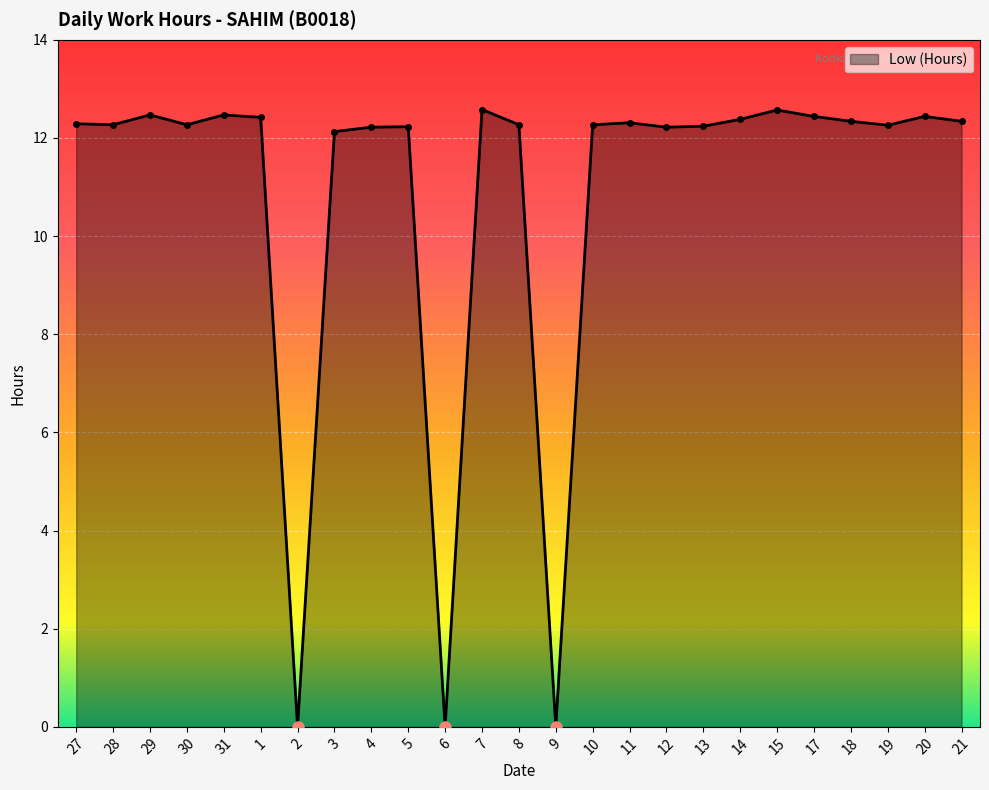

The chart shows a value of 12.3 at 27. True or false?

True